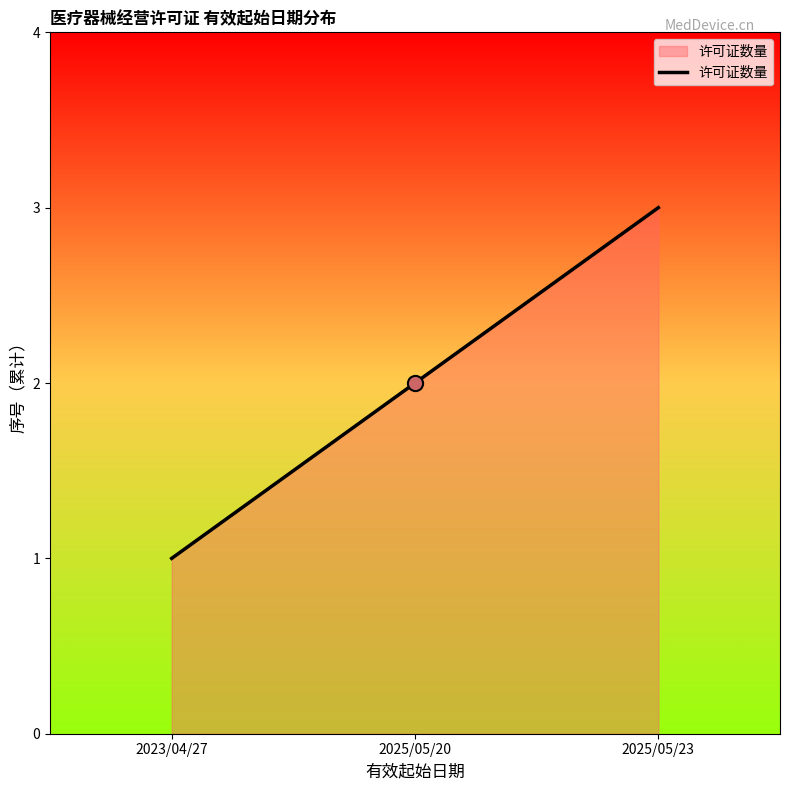

Which has a higher value, 2025/05/23 or 2023/04/27?

2025/05/23